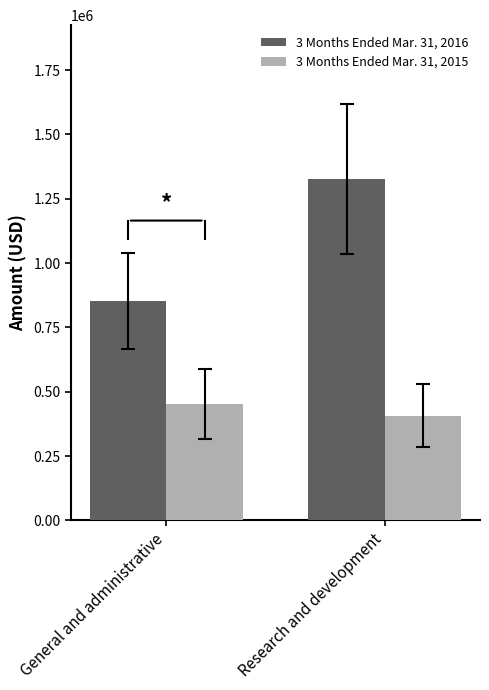

Which series has the widest spread of values?

3 Months Ended Mar. 31, 2016